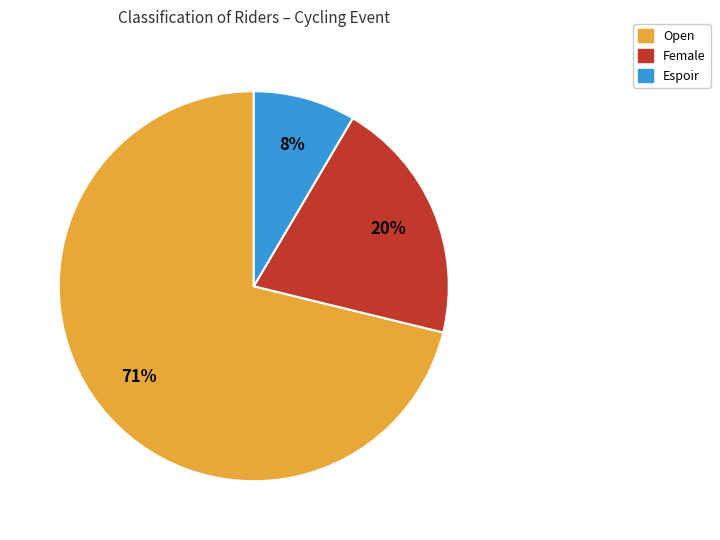

Which category has the smallest portion of the pie?

Espoir